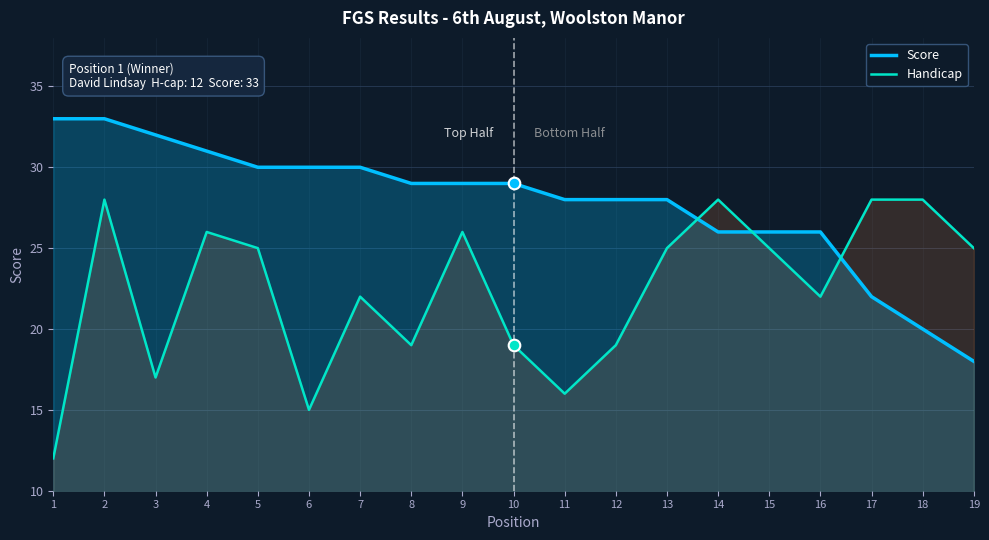

Which series contains the highest Y value?

Score